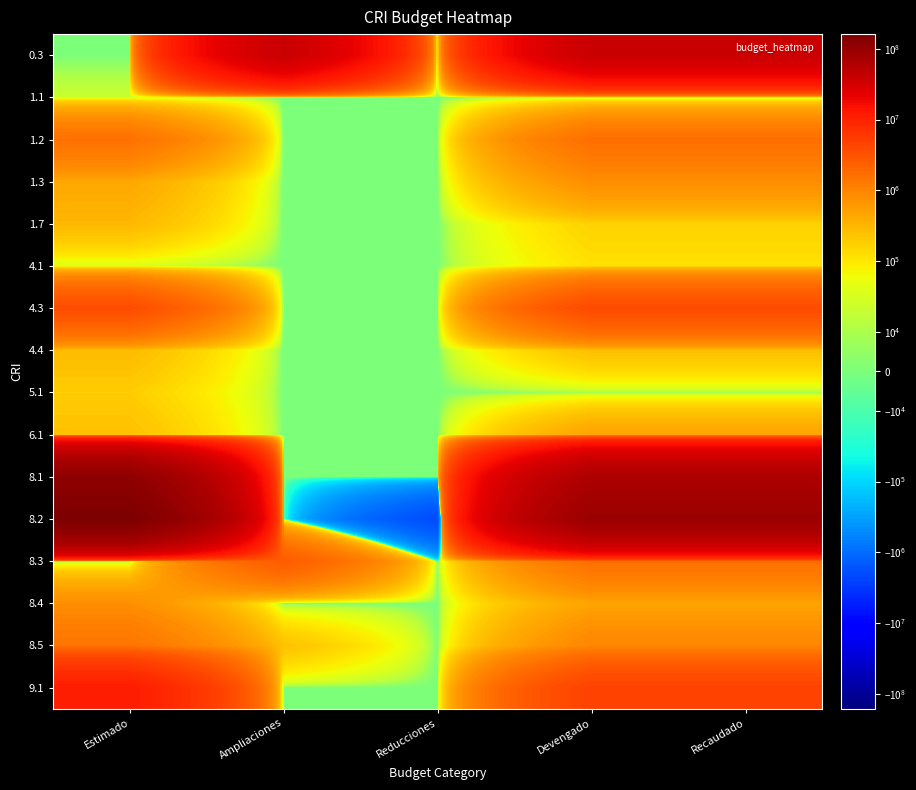

At Ampliaciones, list the series in order from smallest to largest.

1.1, 1.2, 1.3, 1.7, 4.1, 4.3, 4.4, 5.1, 6.1, 8.1, 8.2, 8.4, 9.1, 8.5, 8.3, 0.3